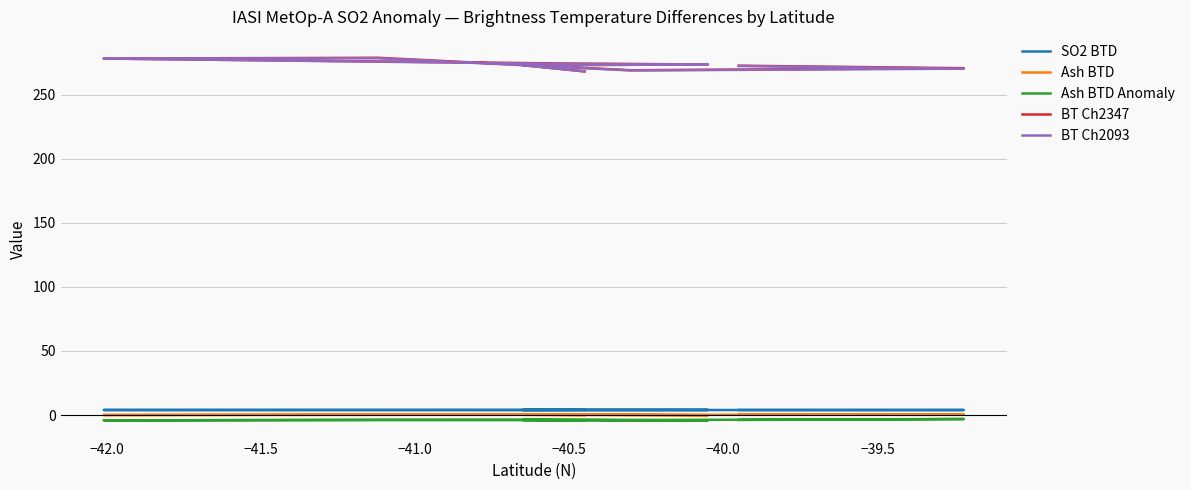

The Ash BTD Anomaly series shows -1.1 at −39.0. True or false?

False